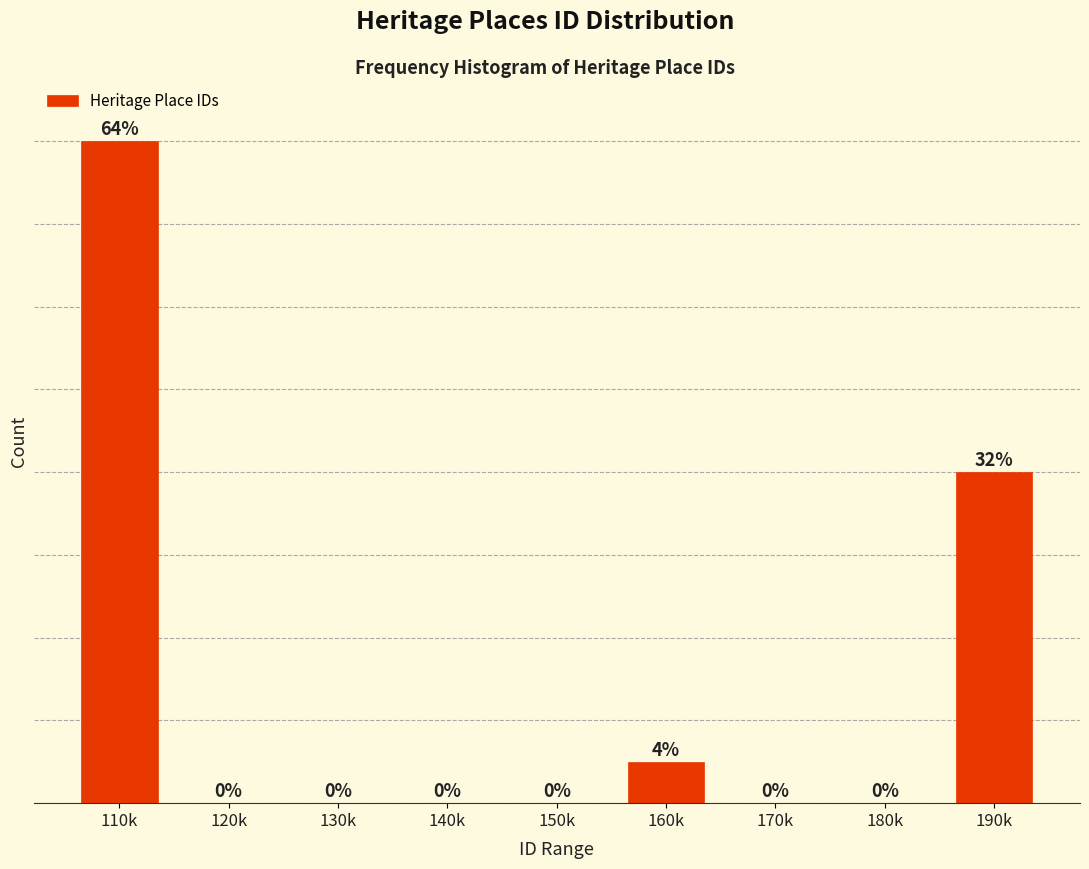

Which has a higher value, 110k or 140k?

110k